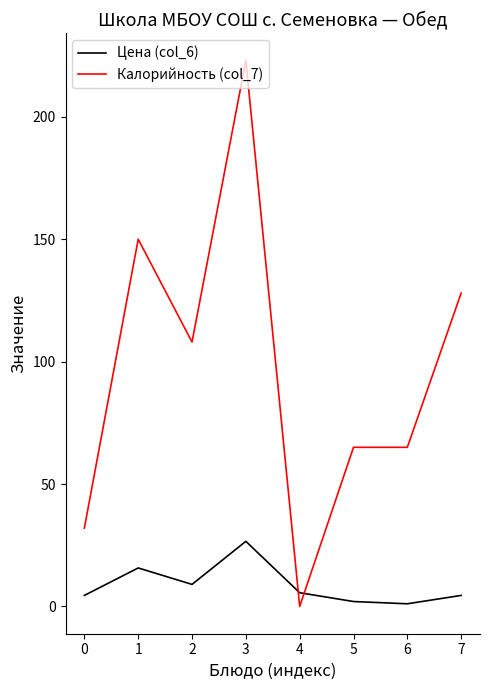

Is the value of Цена (col_6) at 2 greater than the value of Калорийность (col_7) at 2?

No